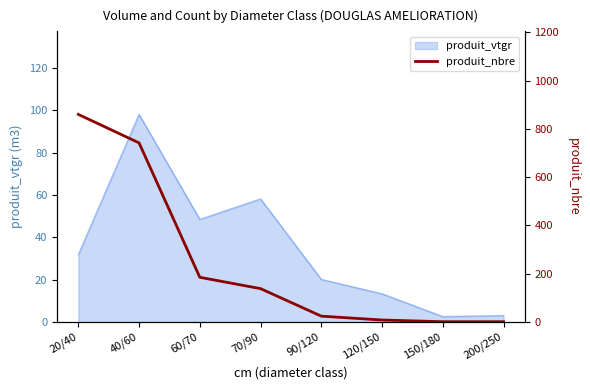

How many lines are shown in the chart?

1